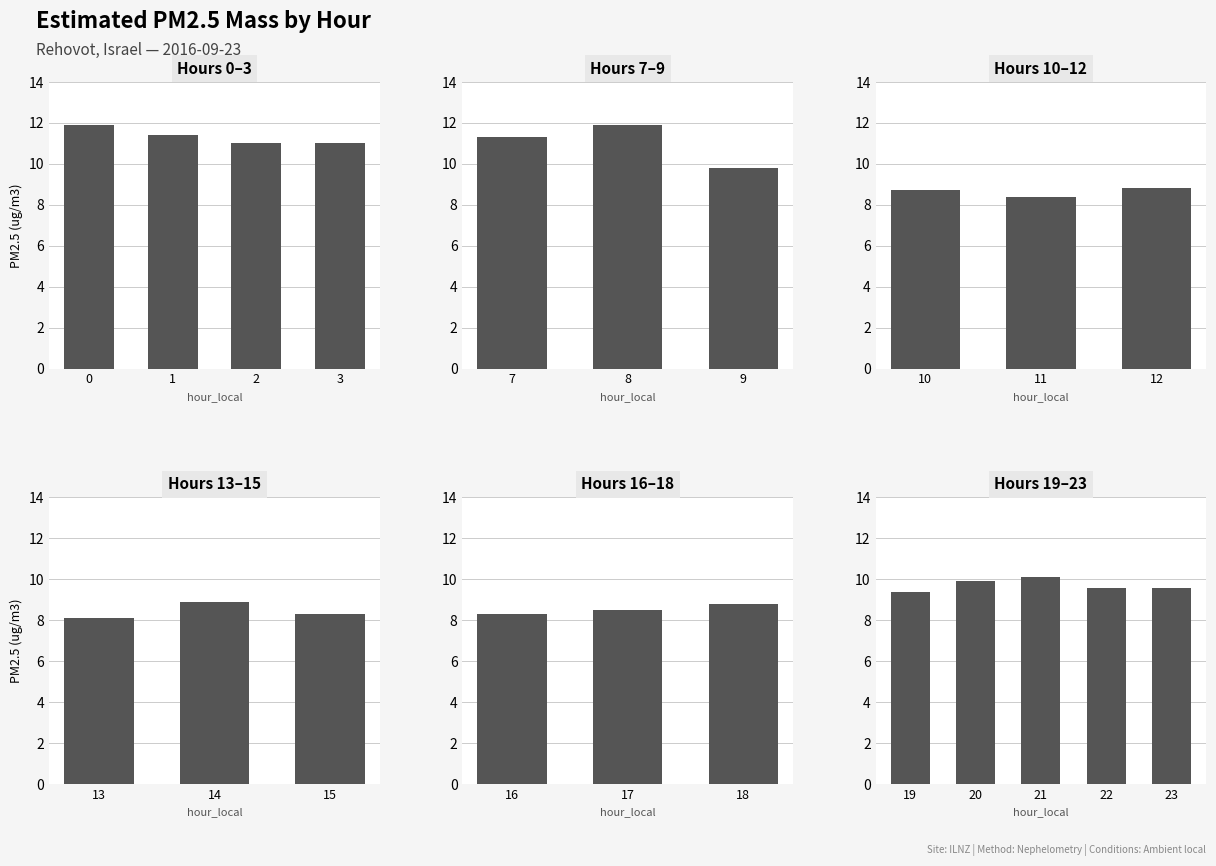

What is the value of the 3rd bar from the left?

10.1